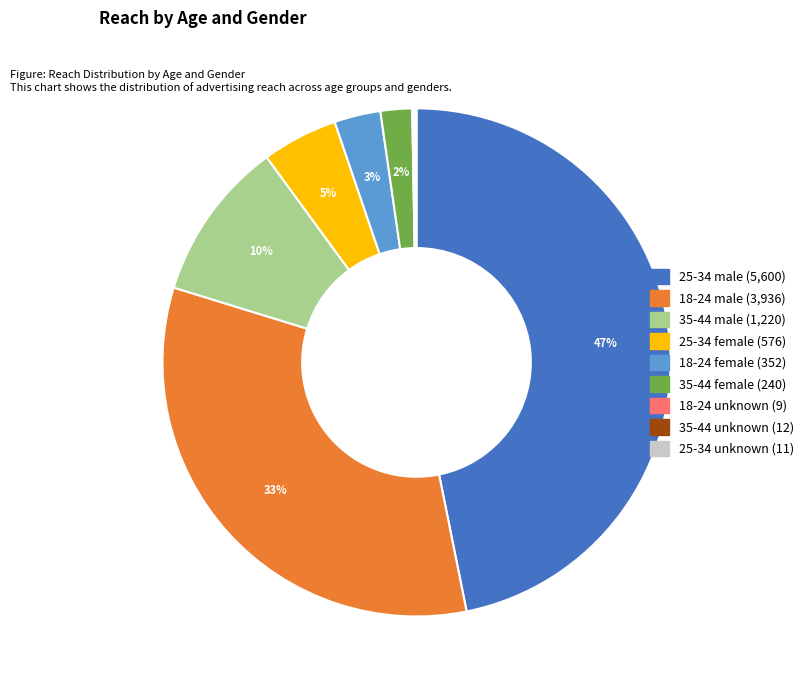

To the nearest percent, what portion does 25-34 male represent?

47%